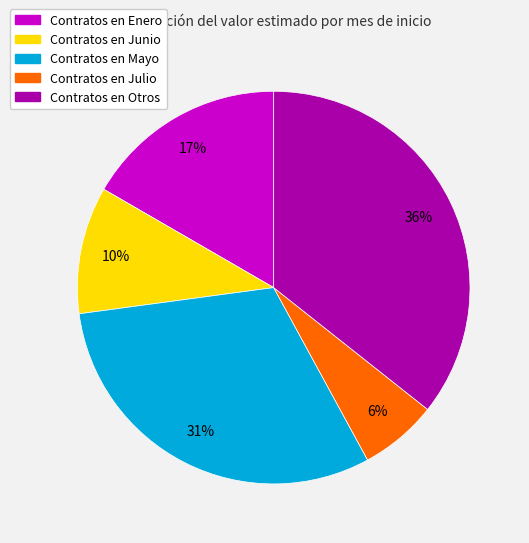

To the nearest percent, what is the average slice percentage?

20%